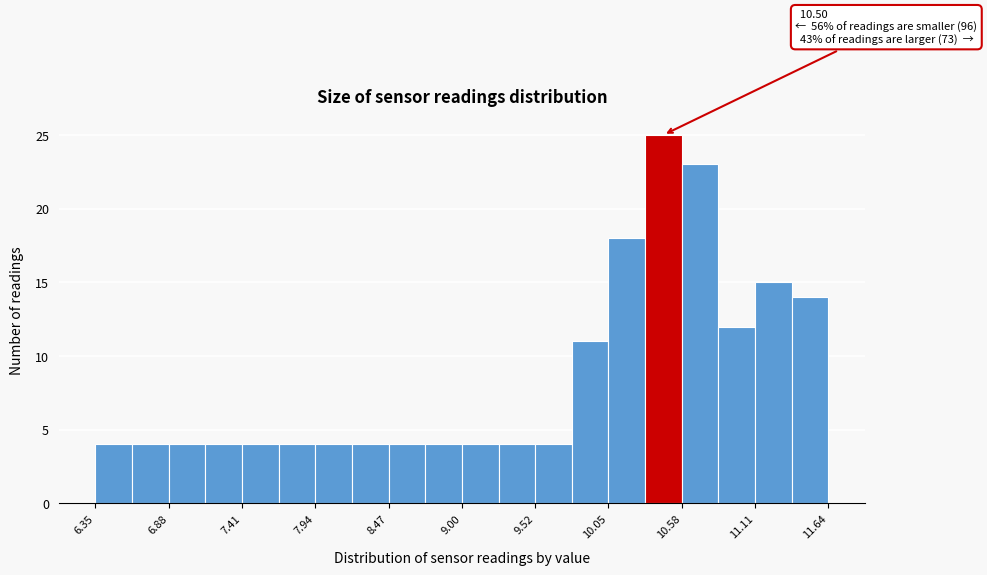

Read against the x-axis, roughly where is the centre of the tallest bar?

10.4